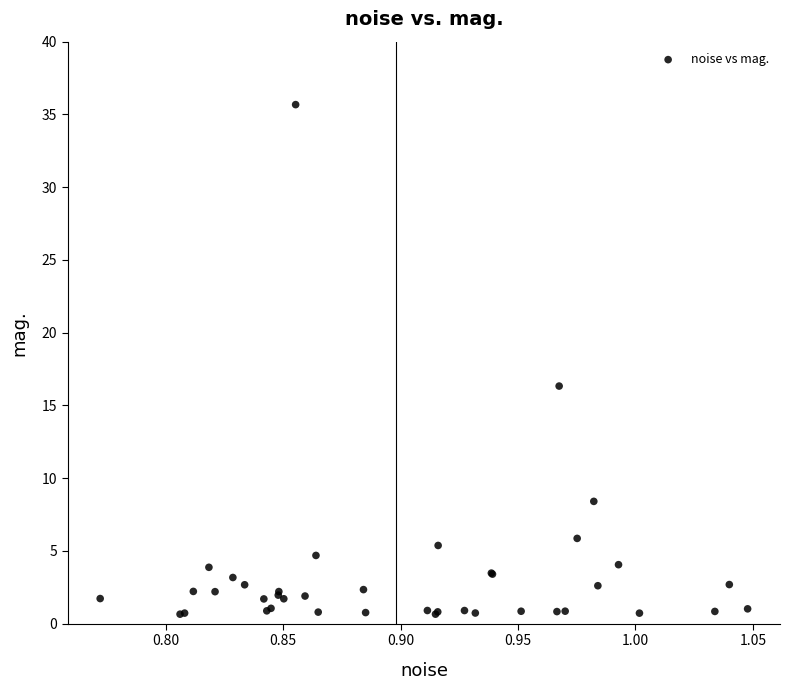

What Y value in the scatter plot is closest to 18?

16.3